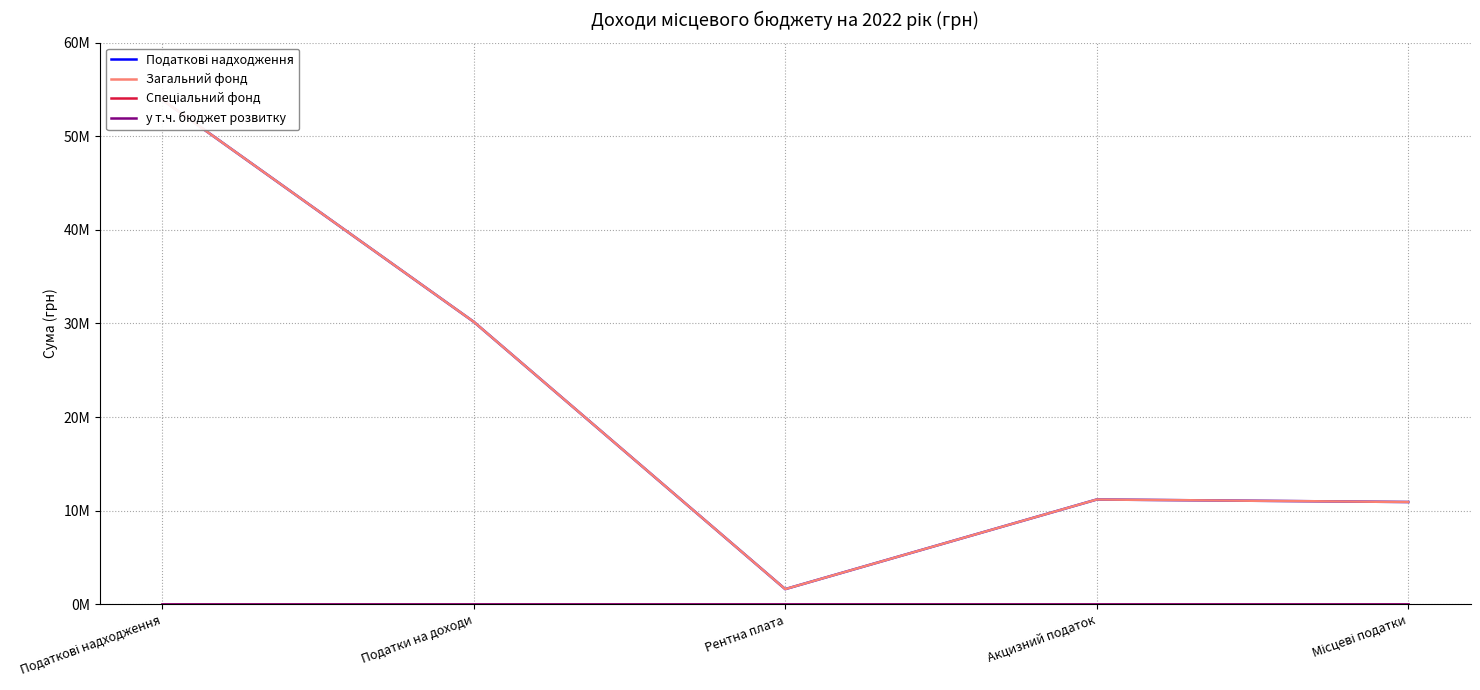

Reading left to right, extract all data points from this chart.

Податкові надходження: Податкові надходження=53895330	Податки на доходи=30172000	Рентна плата=1615000	Акцизний податок=11188330	Місцеві податки=10920000
Загальний фонд: Податкові надходження=53895330	Податки на доходи=30172000	Рентна плата=1615000	Акцизний податок=11188330	Місцеві податки=10920000
Спеціальний фонд: Податкові надходження=0	Податки на доходи=0	Рентна плата=0	Акцизний податок=0	Місцеві податки=0
у т.ч. бюджет розвитку: Податкові надходження=0	Податки на доходи=0	Рентна плата=0	Акцизний податок=0	Місцеві податки=0